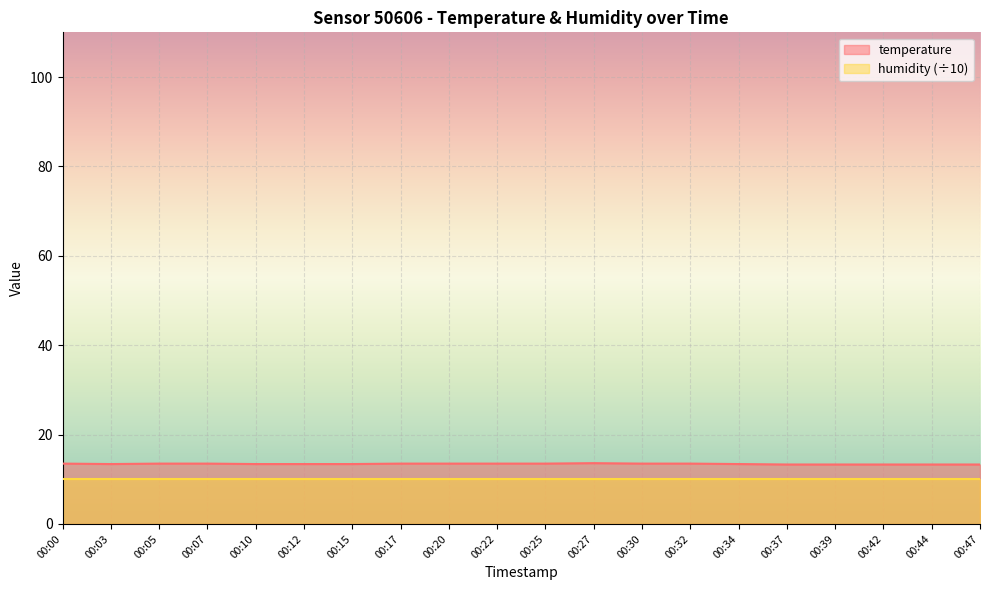

Reading right to left, what are all the values shown in this chart?

00:47=13.3	00:44=13.3	00:42=13.3	00:39=13.3	00:37=13.3	00:34=13.4	00:32=13.5	00:30=13.5	00:27=13.6	00:25=13.5	00:22=13.5	00:20=13.5	00:17=13.5	00:15=13.4	00:12=13.4	00:10=13.4	00:07=13.5	00:05=13.5	00:03=13.4	00:00=13.5